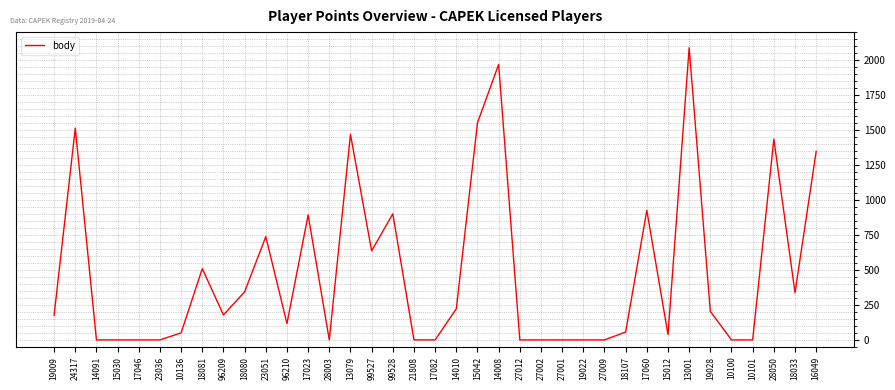

Where is the first local maximum?

24317